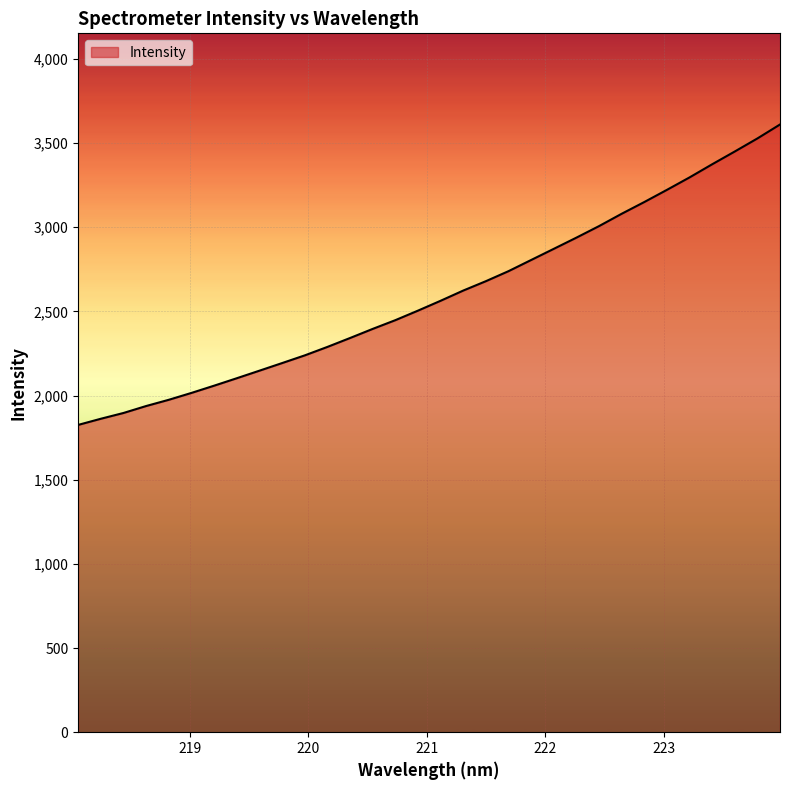

What is the greatest value displayed?

3610.2